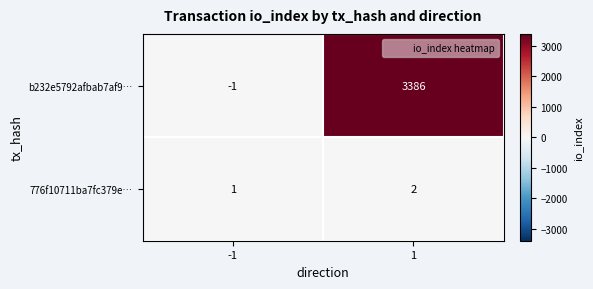

What is the difference between the maximum and minimum values in the b232e5792afbab7af9… series?

3387